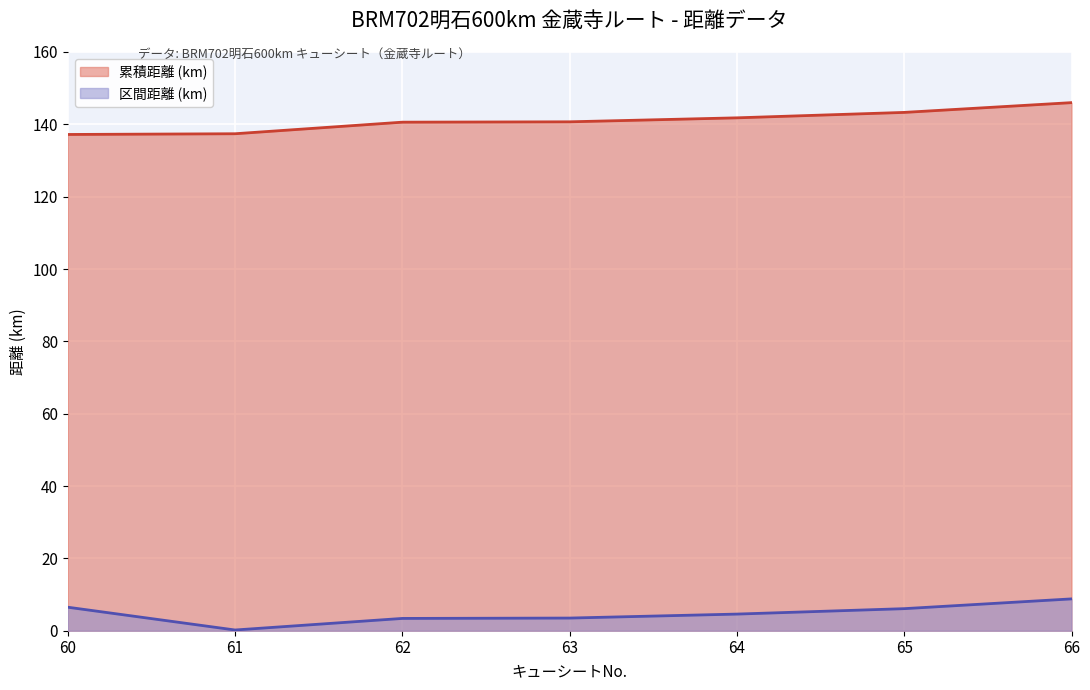

In 区間距離 (km), how many points are lower than both neighbors (excluding endpoints)?

1